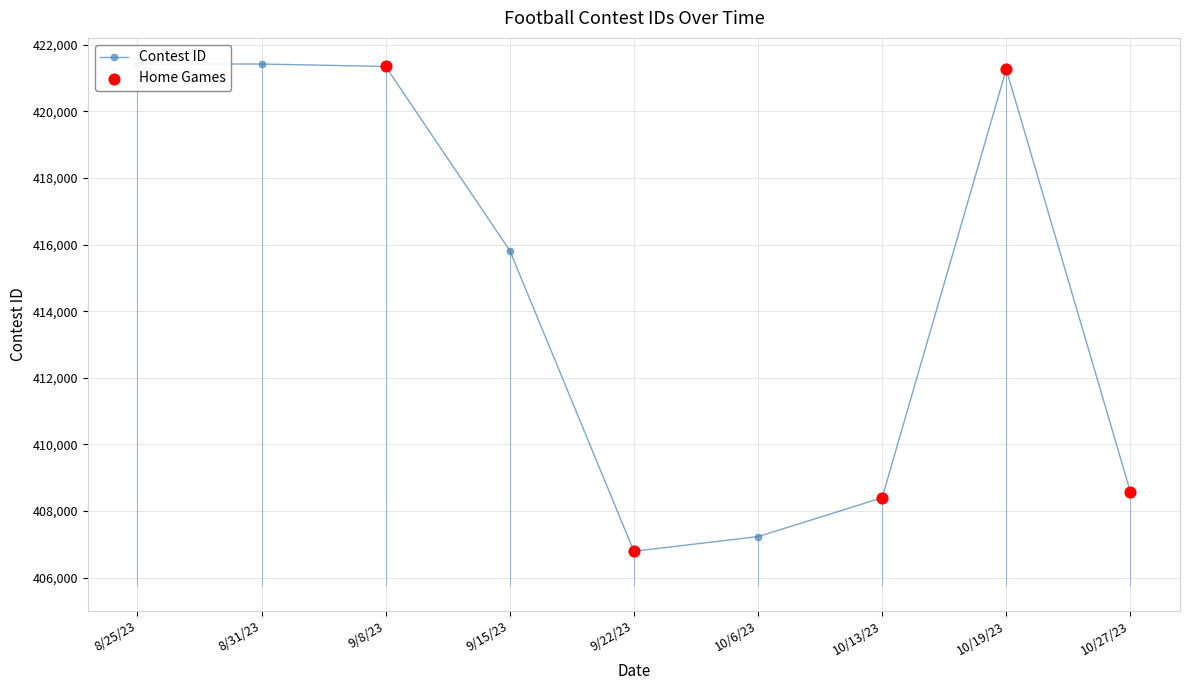

What is the change in value from 9/8/23 to 10/13/23?

-12954